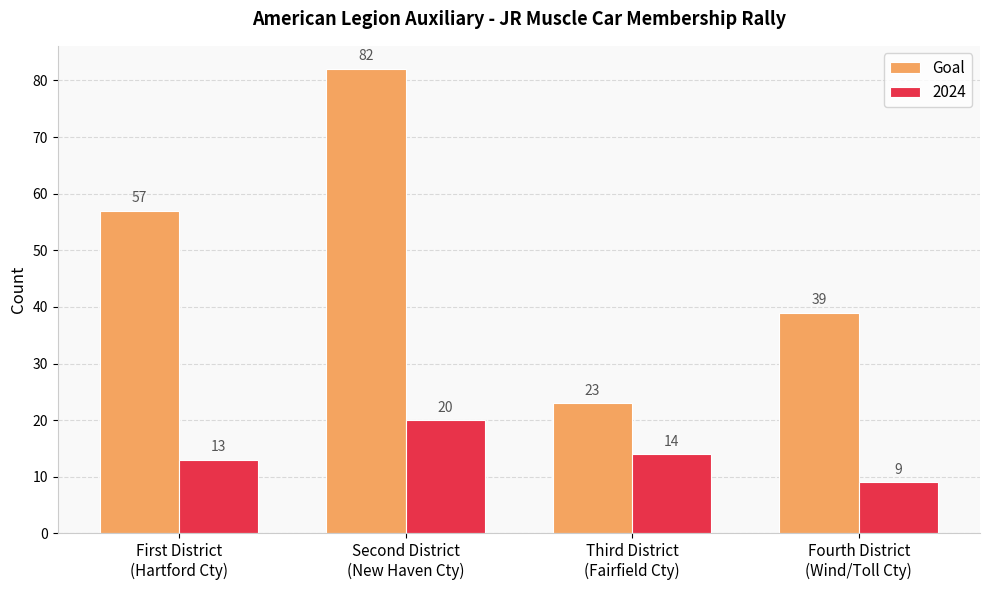

What is the average value of the Goal series?

50